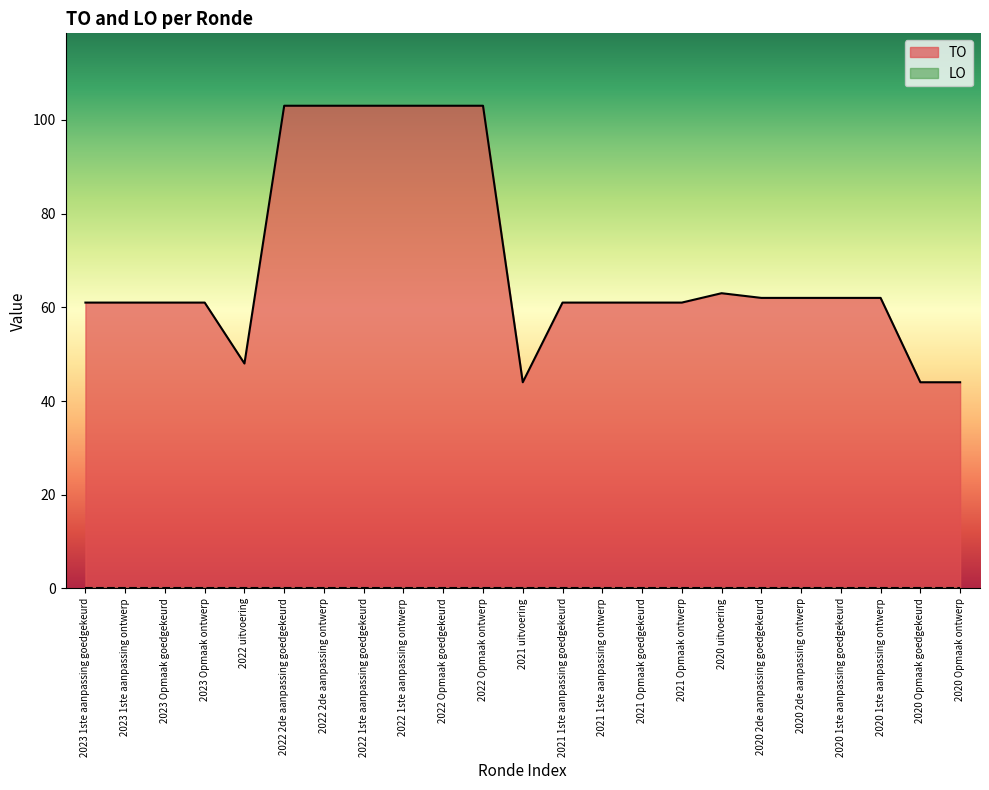

Does the chart display data point markers on the line(s)?

No